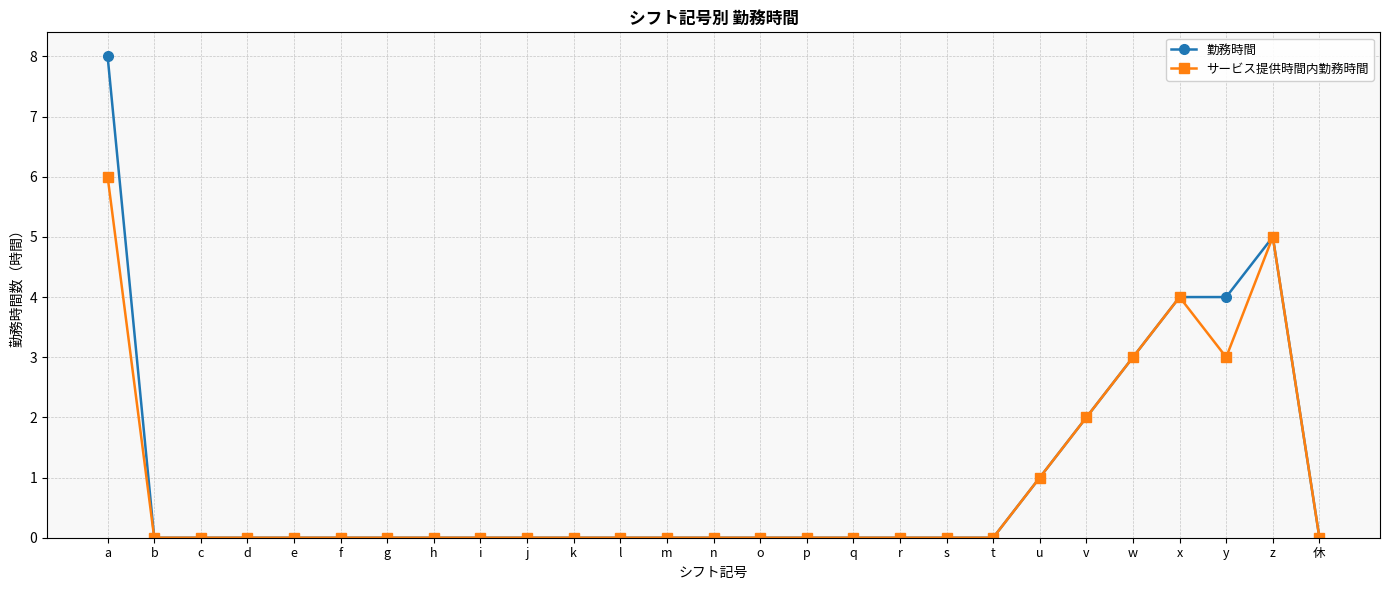

Is it true that 勤務時間 equals 0 at q?

True